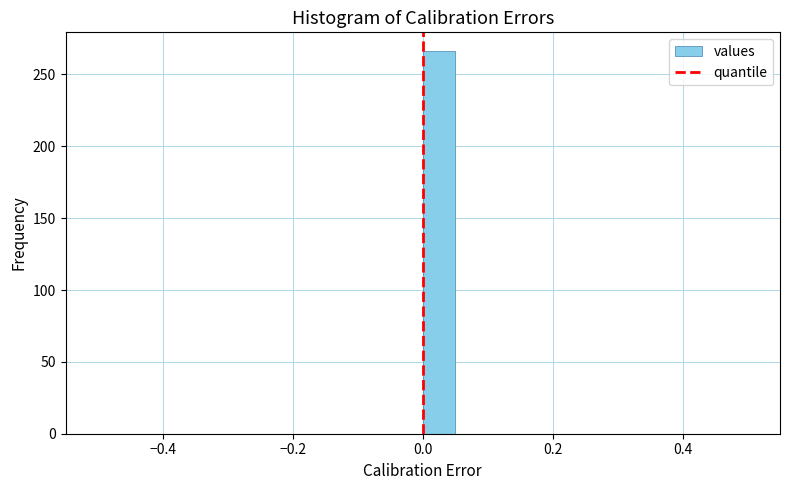

Read against the x-axis, roughly where is the centre of the tallest bar?

0.02